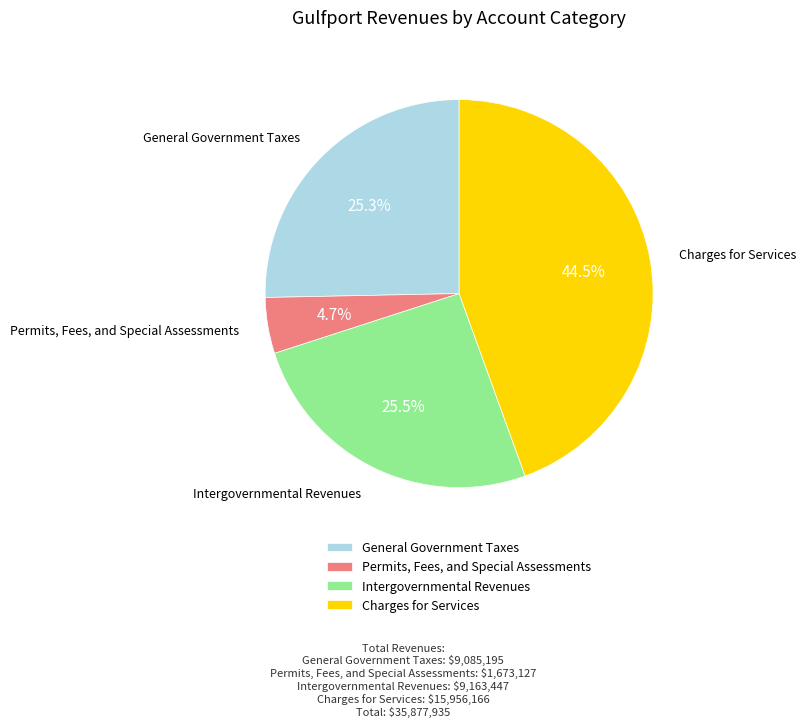

What is the smallest slice in the pie chart?

Permits, Fees, and Special Assessments